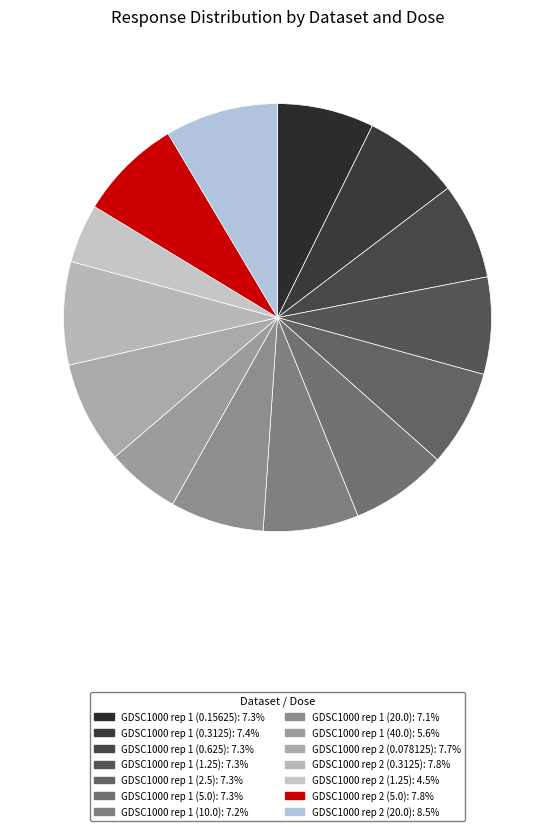

How many segments does this pie chart have?

14